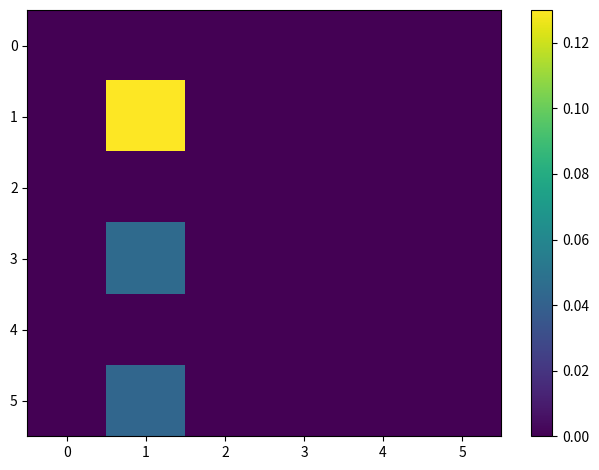

Reading left to right, transcribe all the data shown in this chart.

0: 0=0.0	1=0.0	2=0.0	3=0.0	4=0.0	5=0.0
1: 0=0.0	1=0.1	2=0.0	3=0.0	4=0.0	5=0.0
2: 0=0.0	1=0.0	2=0.0	3=0.0	4=0.0	5=0.0
3: 0=0.0	1=0.0	2=0.0	3=0.0	4=0.0	5=0.0
4: 0=0.0	1=0.0	2=0.0	3=0.0	4=0.0	5=0.0
5: 0=0.0	1=0.0	2=0.0	3=0.0	4=0.0	5=0.0